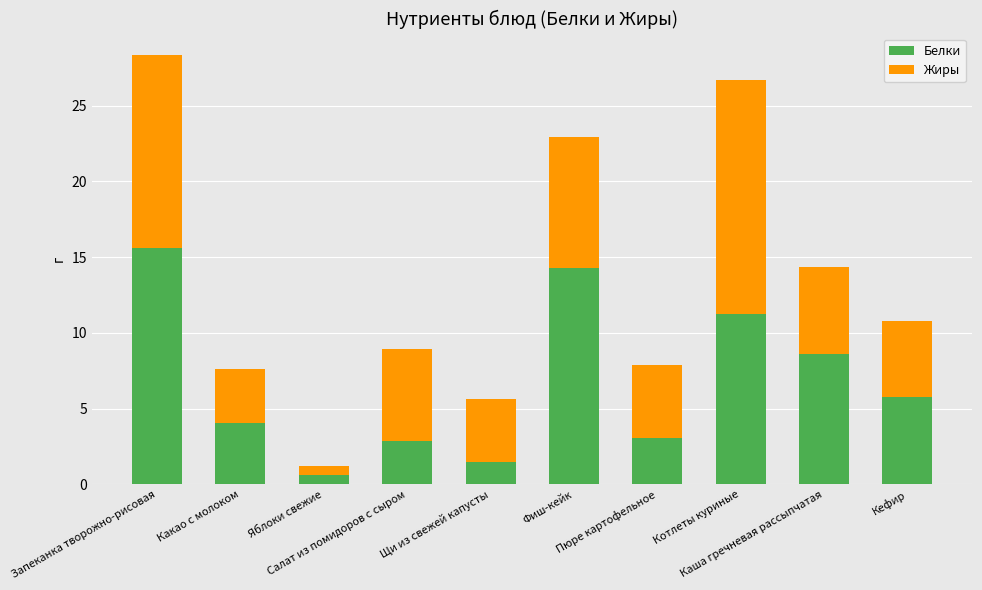

What is the lowest value of the Белки series?

0.6